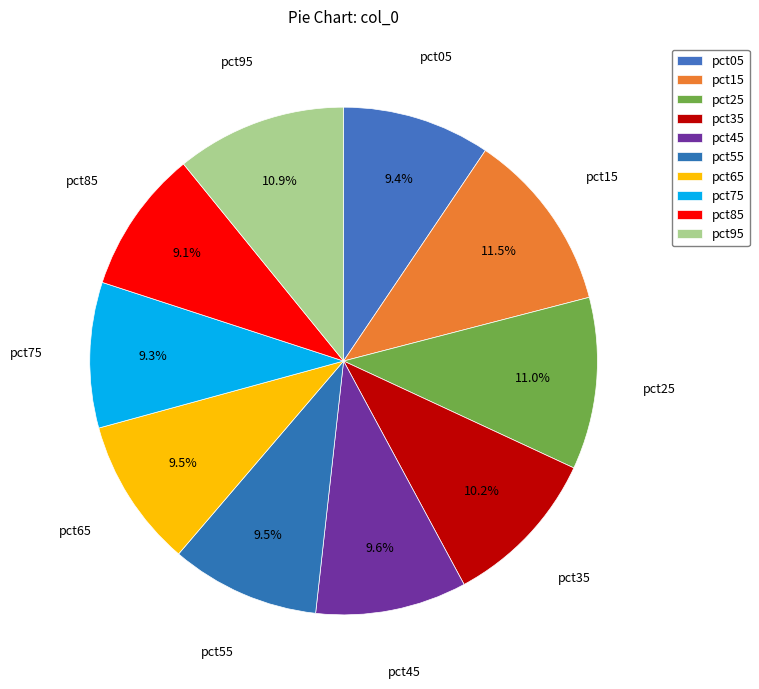

How much of the chart is everything except pct25?

89.0%